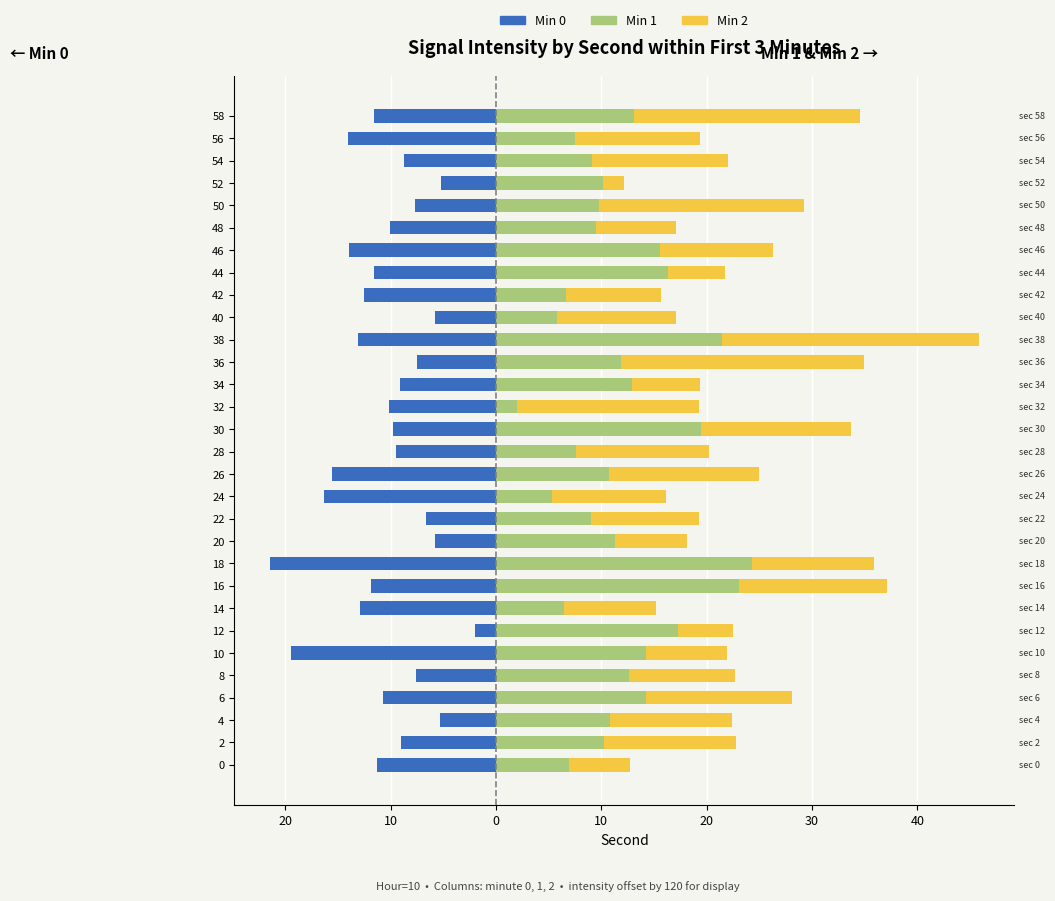

What is the sum of all Min 1 values?

355.3